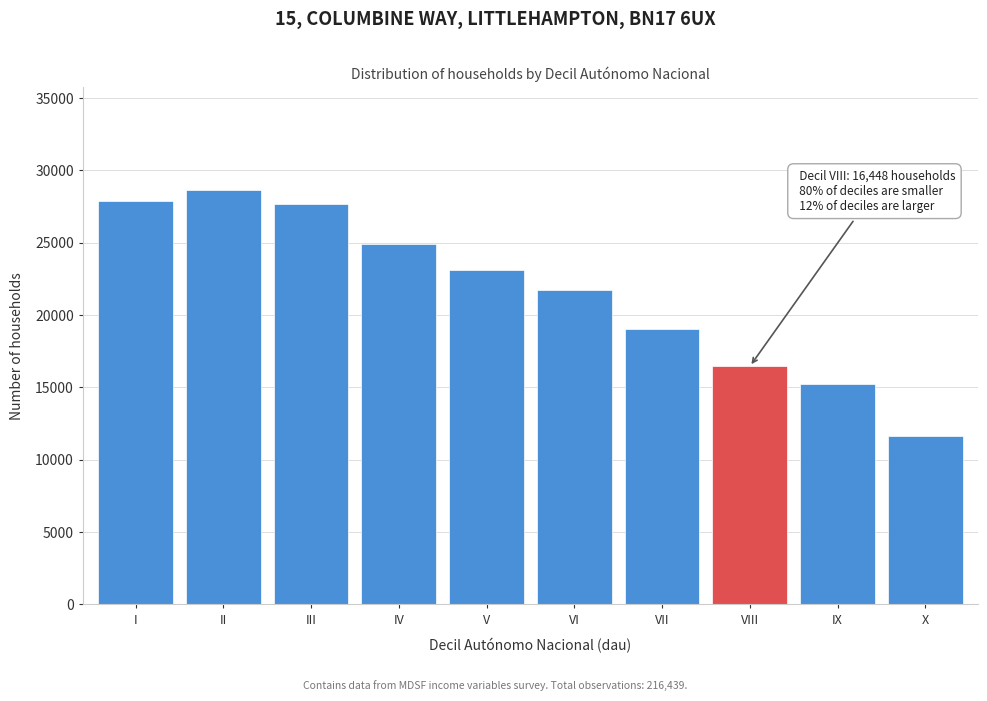

Reading left to right, extract all data points from this chart.

I=27874	II=28617	III=27650	IV=24895	V=23080	VI=21728	VII=19056	VIII=16448	IX=15206	X=11677